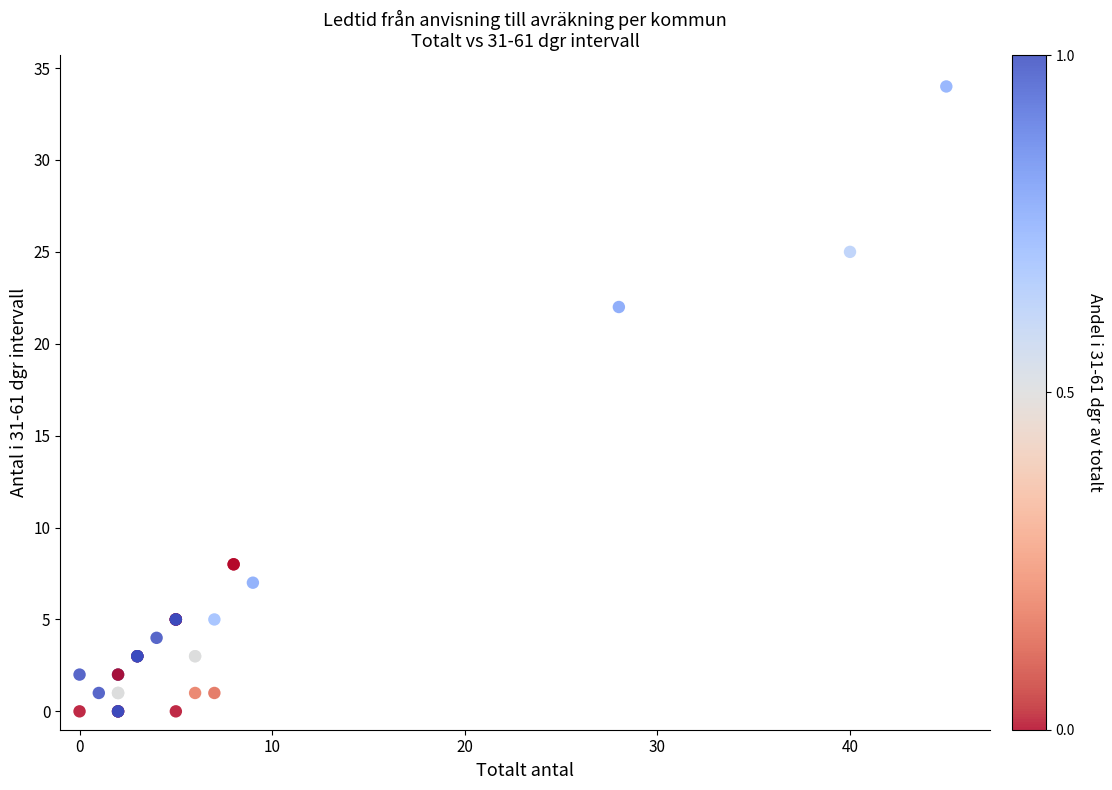

What Y value in the scatter plot is closest to 17?

22